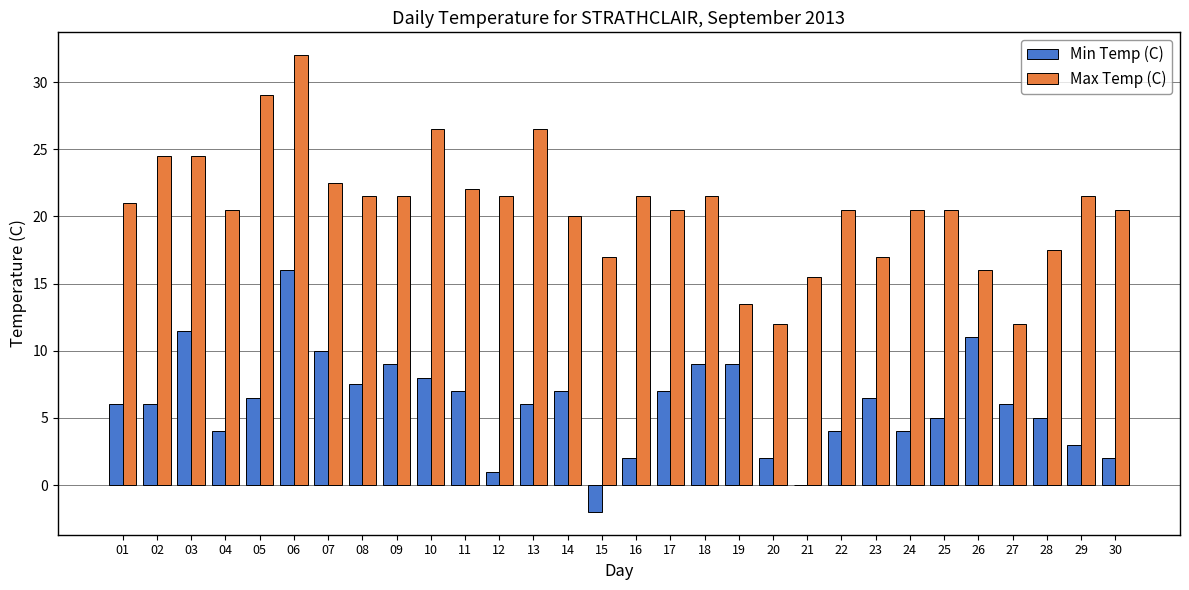

What are all the series names shown in the legend?

Min Temp (C), Max Temp (C)